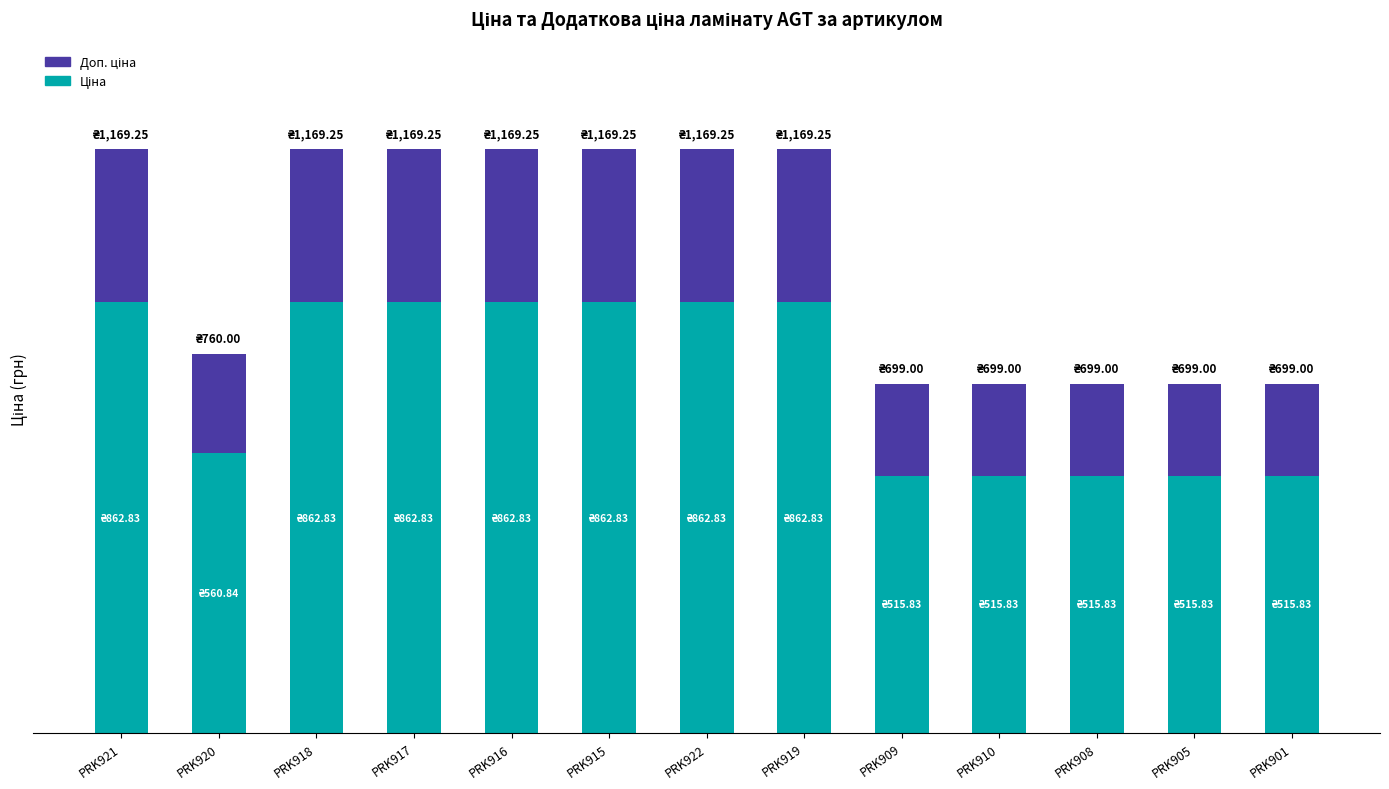

Are the bars horizontal?

No